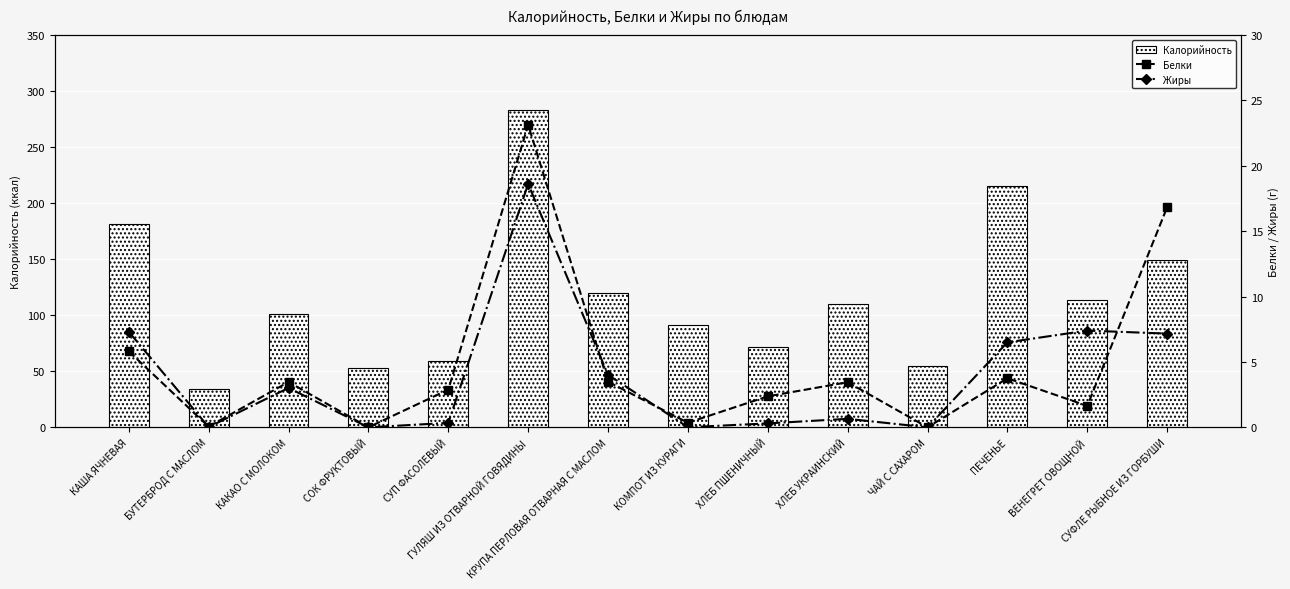

What is the difference between the highest and lowest values at СУФЛЕ РЫБНОЕ ИЗ ГОРБУШИ?

142.2